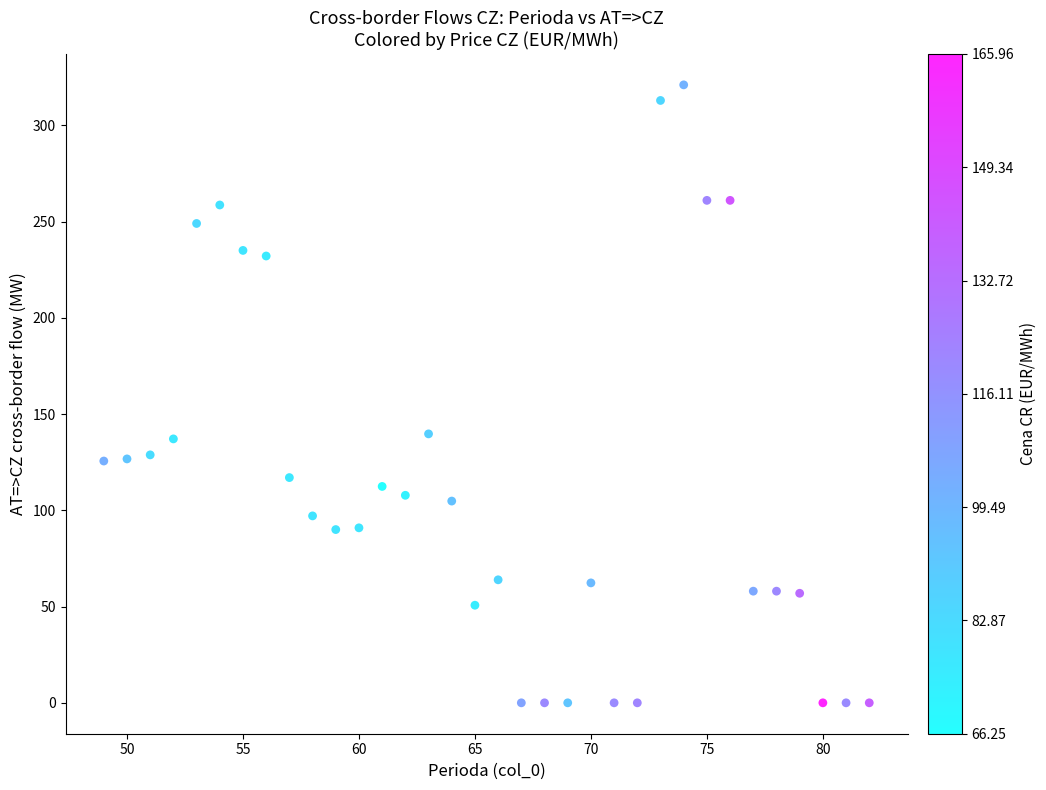

What is the range of X values (max minus min)?

33.0